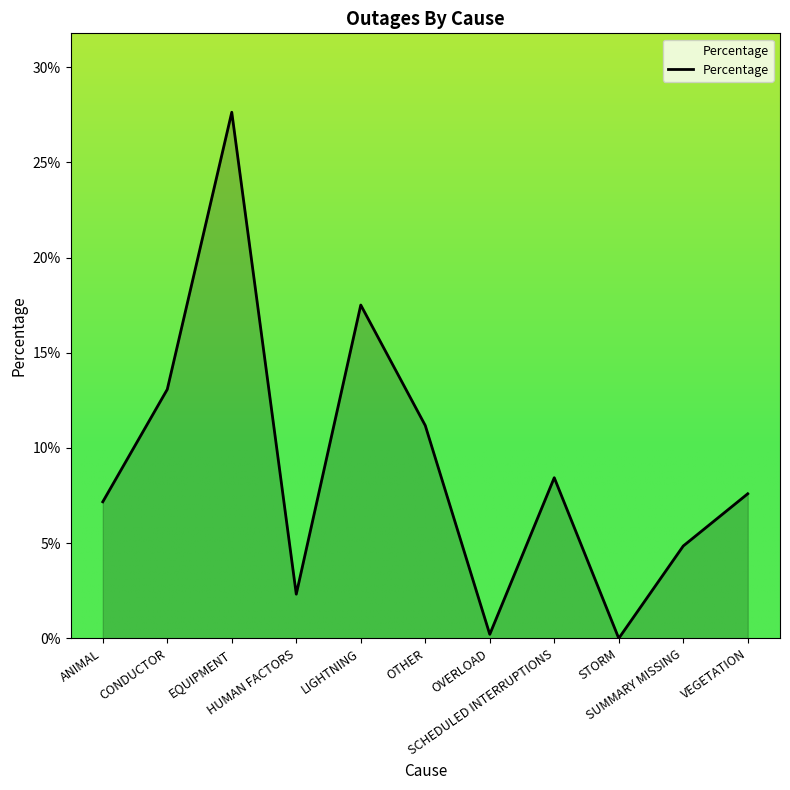

Between ANIMAL and CONDUCTOR, which is larger?

CONDUCTOR